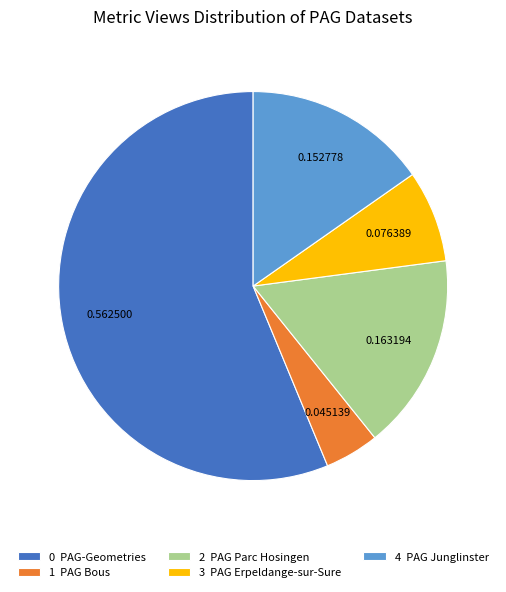

Count the number of slices in the pie.

5